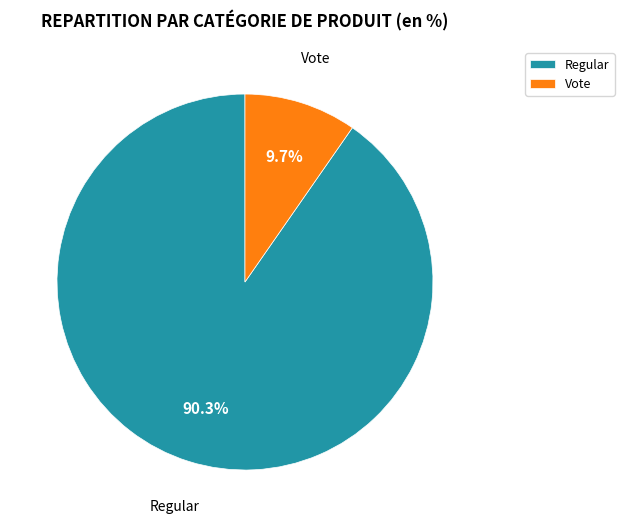

Does Vote represent more than half of the total?

No